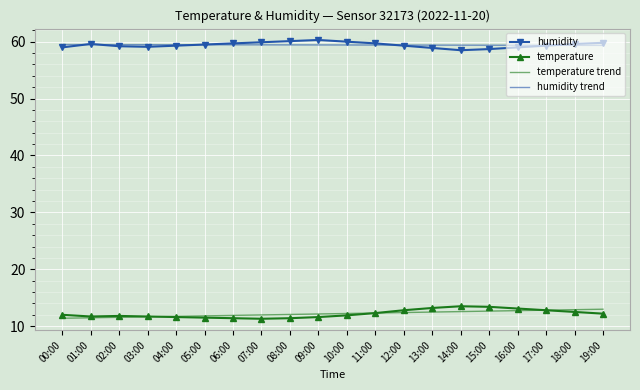

What is the average value of the temperature series?

12.2